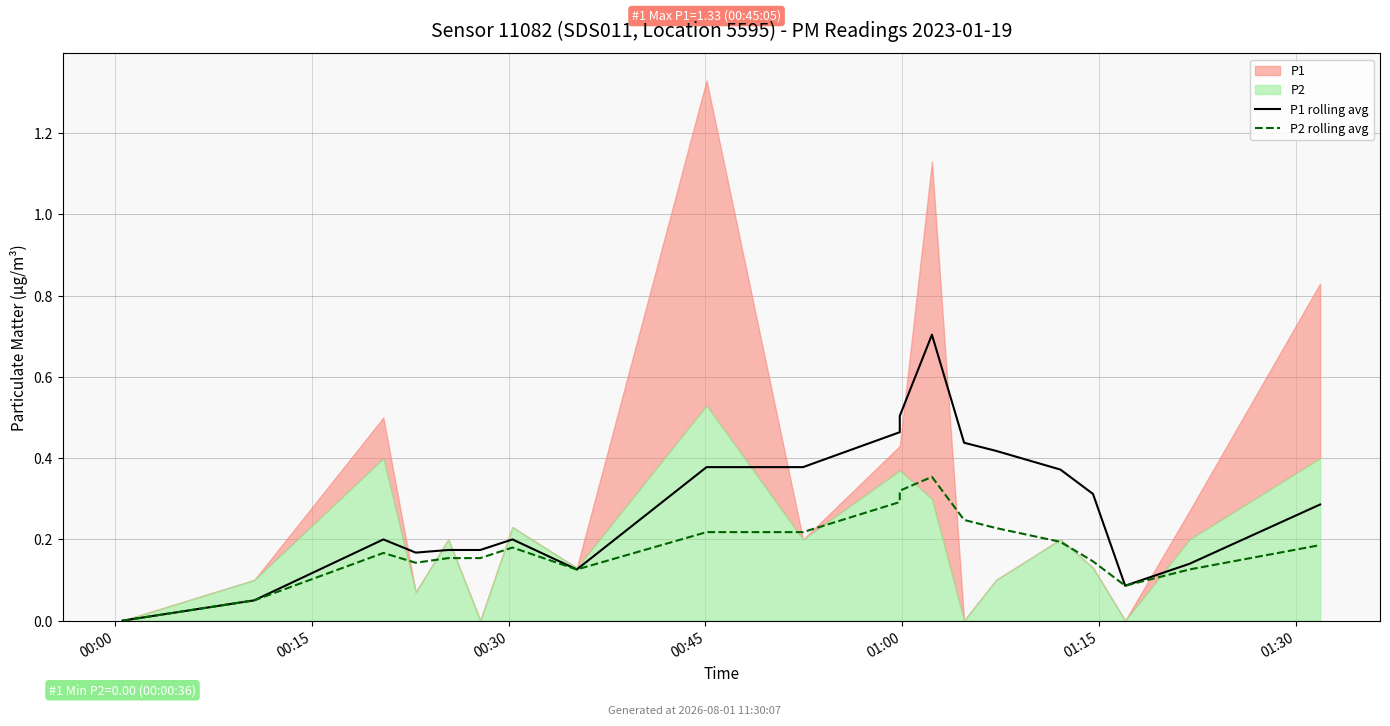

In P1 rolling avg, how many points are higher than both neighbors (excluding endpoints)?

3